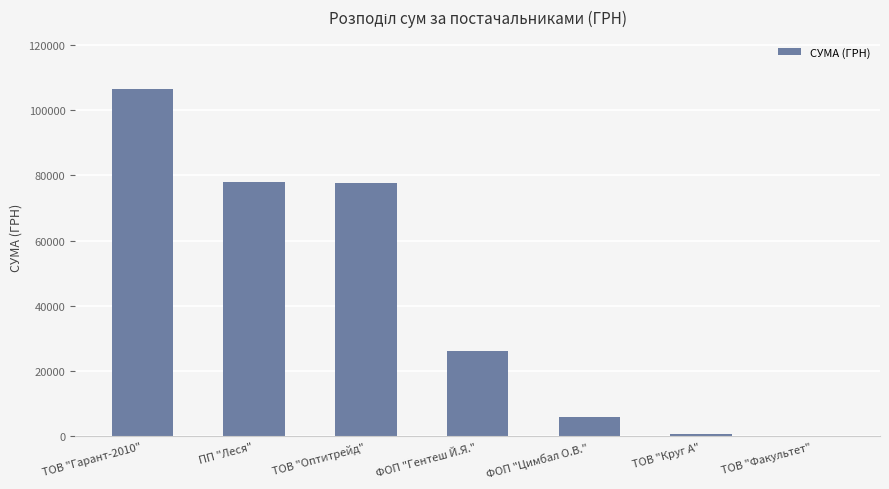

Is it true that the value at ПП "Леся" is 116323.2?

False